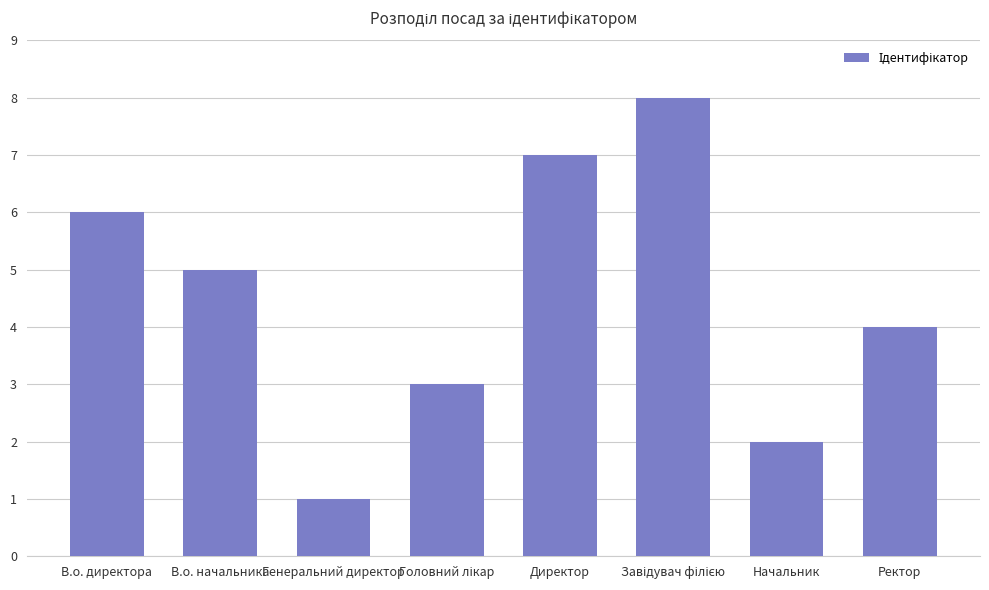

Which has a higher value, Ректор or Начальник?

Ректор